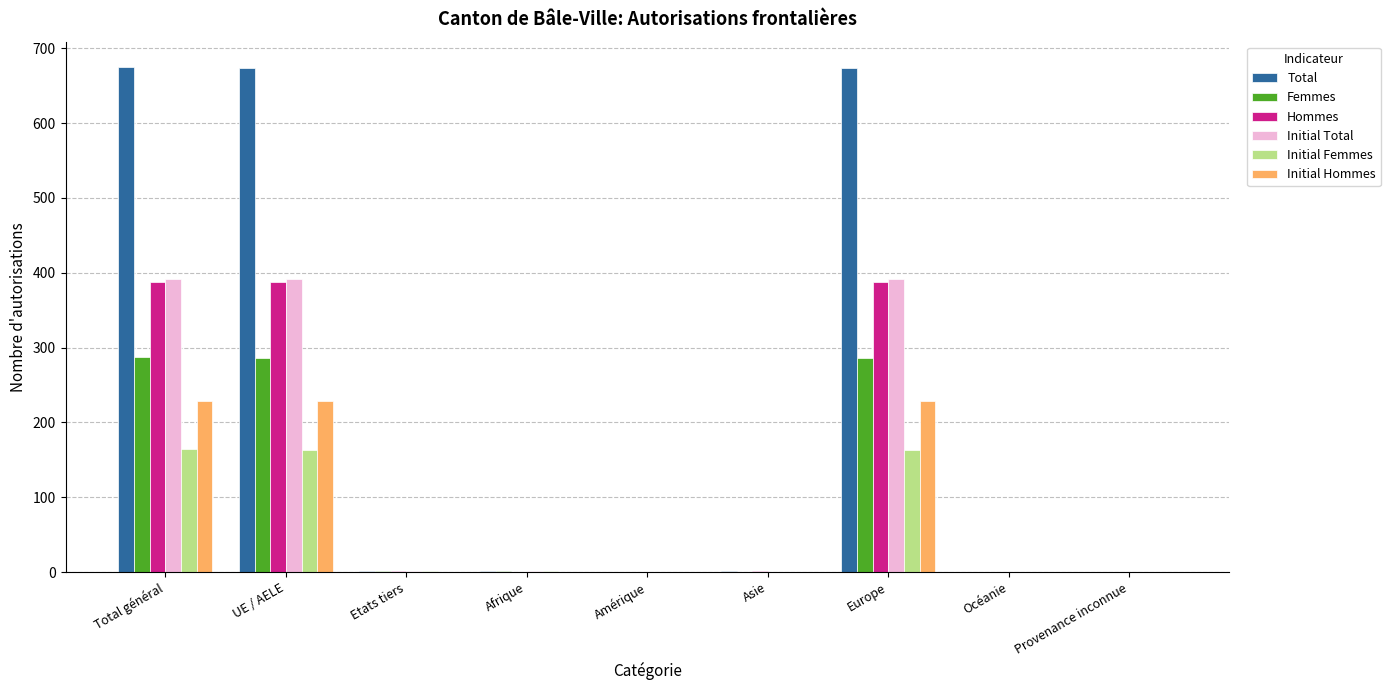

Is the value of Initial Total at UE / AELE greater than the value of Initial Hommes at Amérique?

Yes